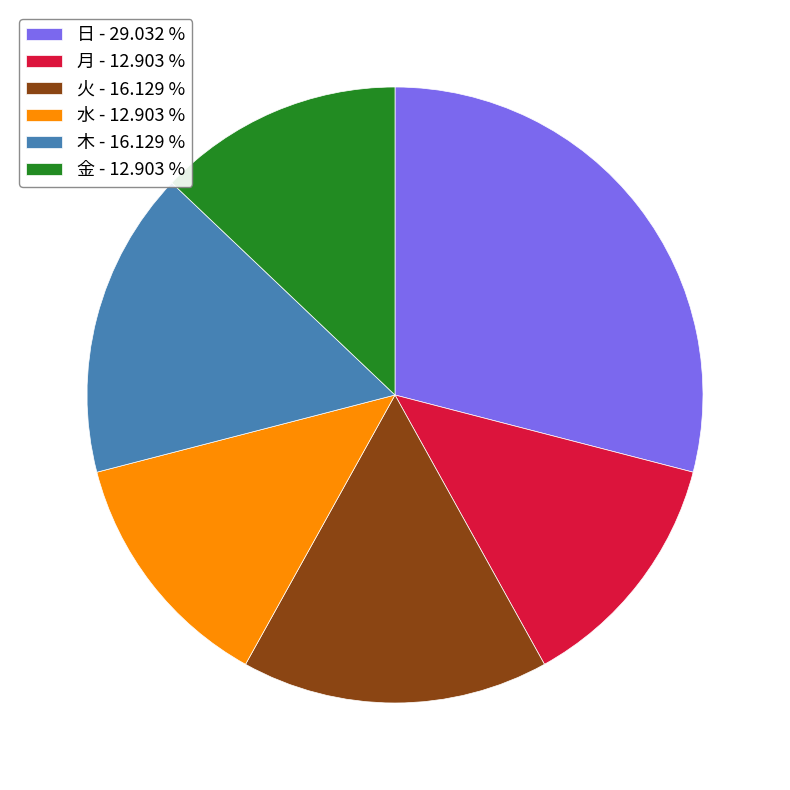

Does 火 - 16.129 % represent more than half of the total?

No